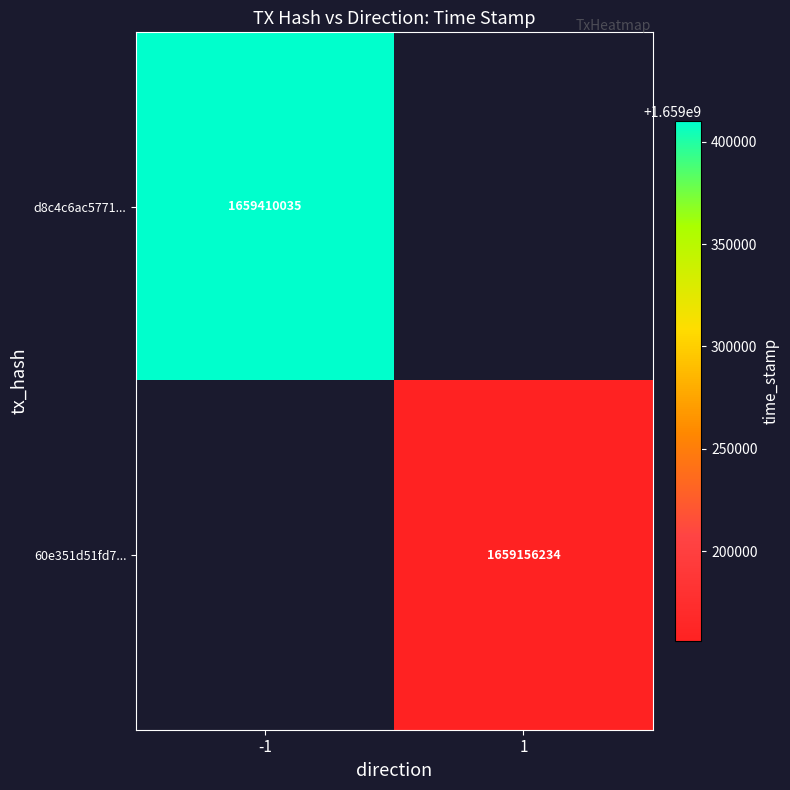

The value of d8c4c6ac5771... at -1 is 1659410035. True or false?

True